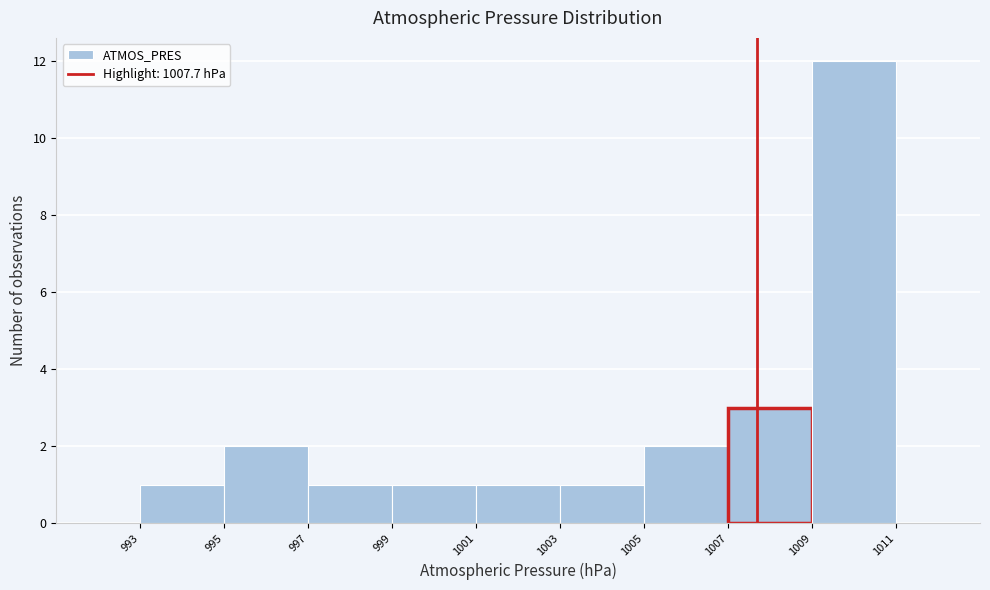

Reading left to right, transcribe this chart: for each bar, give the range it covers on the x-axis and its height. The values are not printed on the chart, so give them approximately, as read against the axis.

993 to 995: 1
995 to 997: 2
997 to 999: 1
999 to 1001: 1
1001 to 1003: 1
1003 to 1005: 1
1005 to 1007: 2
1007 to 1009: 3
1009 to 1011: 12